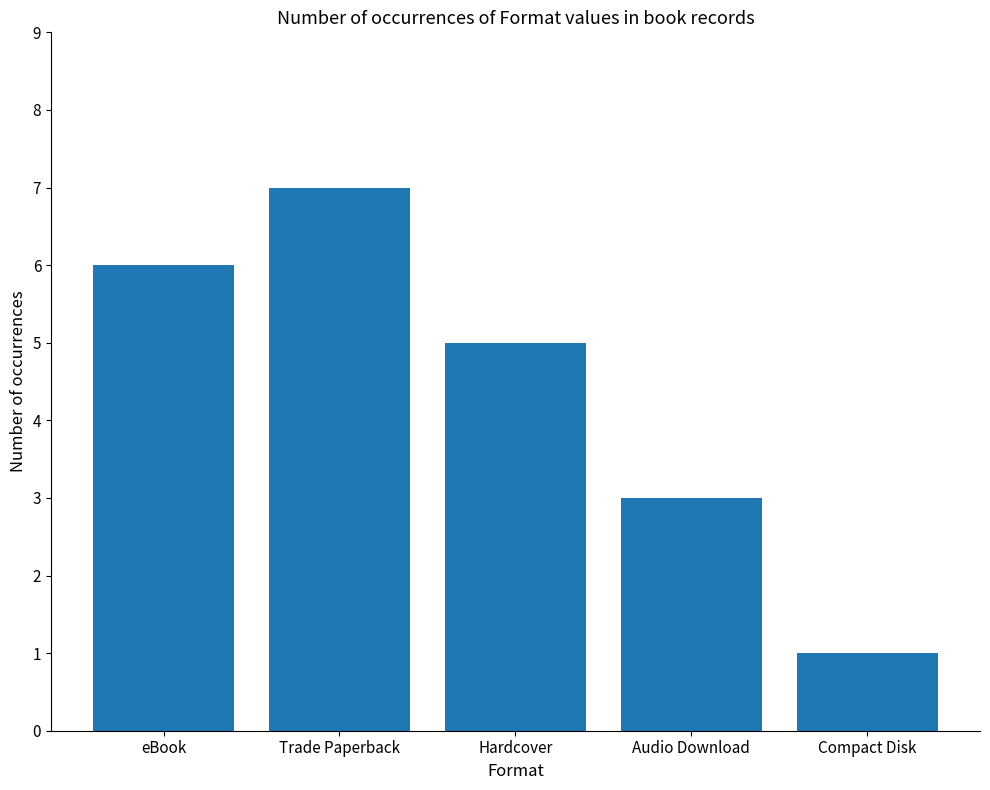

How many data points does each series have?

5